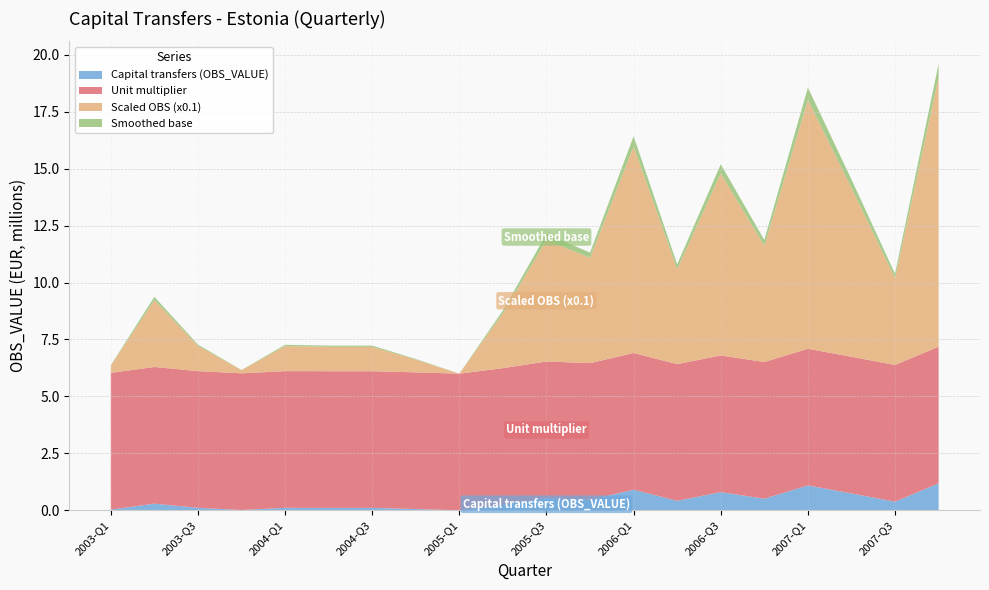

Reading left to right, what are all the values shown in this chart?

Capital transfers (OBS_VALUE): 0.0	0.3	0.1	0.0	0.1	0.1	0.1	0.1	0.0	0.2	0.5	0.5	0.9	0.4	0.8	0.5	1.1	0.7	0.4	1.2
Unit multiplier: 6.0	6.0	6.0	6.0	6.0	6.0	6.0	6.0	6.0	6.0	6.0	6.0	6.0	6.0	6.0	6.0	6.0	6.0	6.0	6.0
Scaled OBS (x0.1): 0.3	2.9	1.1	0.1	1.1	1.1	1.1	0.6	0.0	2.4	5.3	4.6	9.1	4.2	8.0	5.1	10.9	7.4	3.8	11.8
Smoothed base: 0.0	0.1	0.1	0.0	0.1	0.1	0.1	0.0	0.0	0.1	0.3	0.2	0.5	0.2	0.4	0.3	0.5	0.4	0.2	0.6